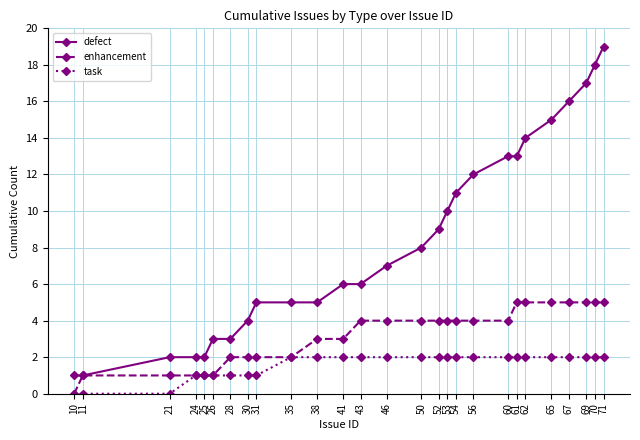

How many distinct data groups are displayed?

3